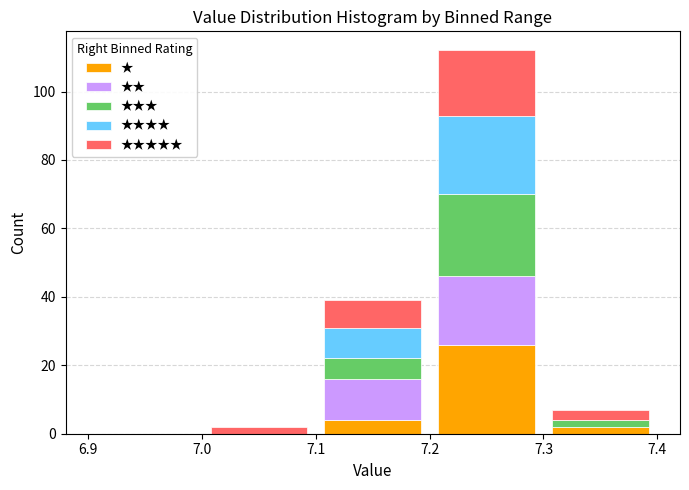

Reading left to right, list every stacked bar in this chart as the range it spans on the x-axis followed by its total height. The values are not printed on the chart, so give them approximately, as read against the axis.

6.9 to 7.0: 0
7.0 to 7.1: 2
7.1 to 7.2: 40
7.2 to 7.3: 112
7.3 to 7.4: 8